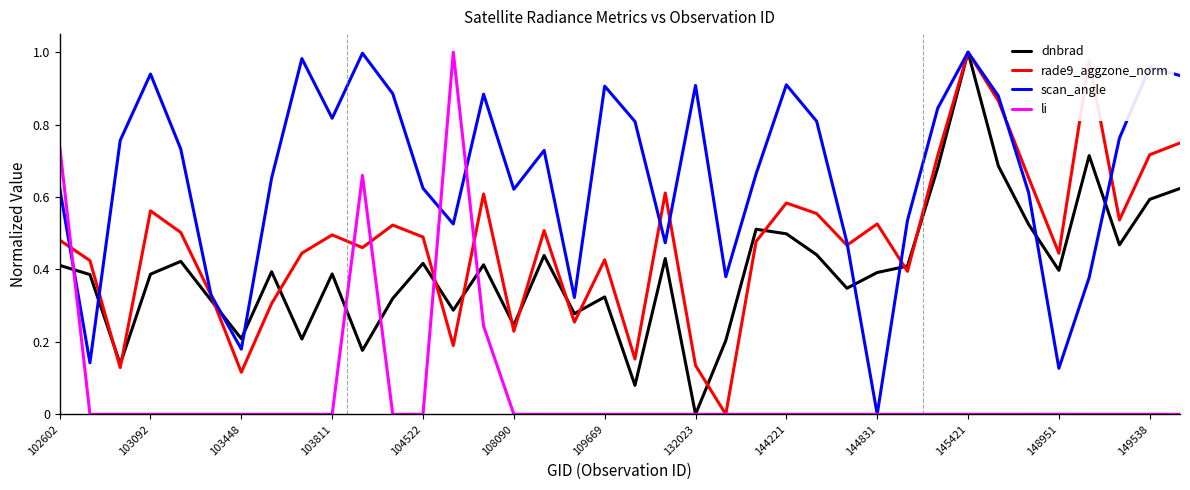

How many interior local peaks does the dnbrad series have?

11